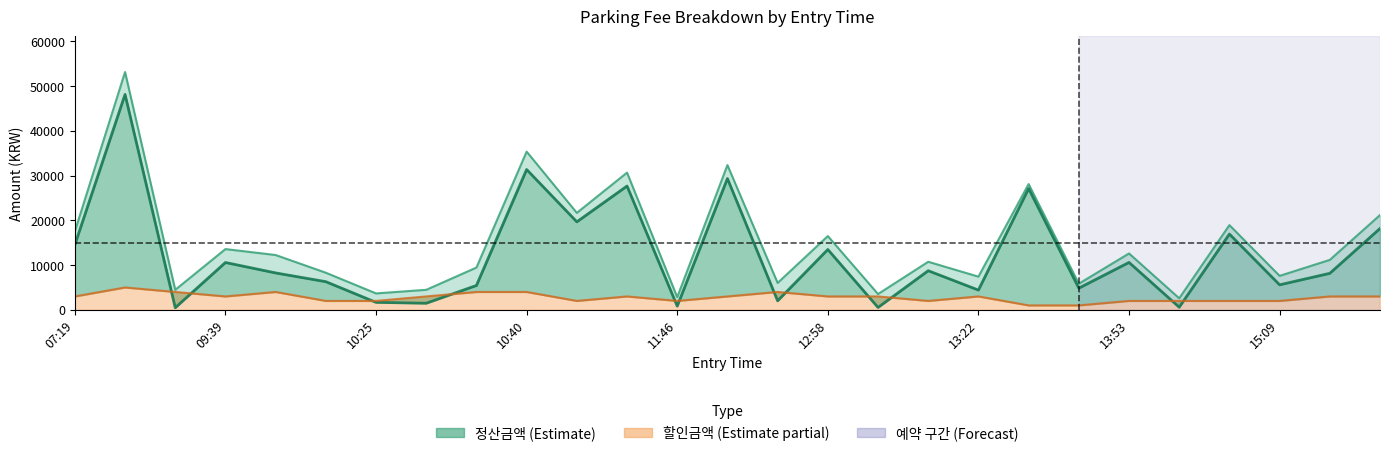

Rank the categories by 정산금액 value from lowest to highest.

09:19, 13:01, 13:57, 11:46, 10:31, 10:25, 12:43, 13:22, 13:40, 10:35, 15:09, 10:15, 15:34, 10:01, 13:08, 09:39, 13:53, 12:58, 07:19, 14:10, 16:37, 11:06, 13:29, 11:45, 12:31, 10:40, 08:10